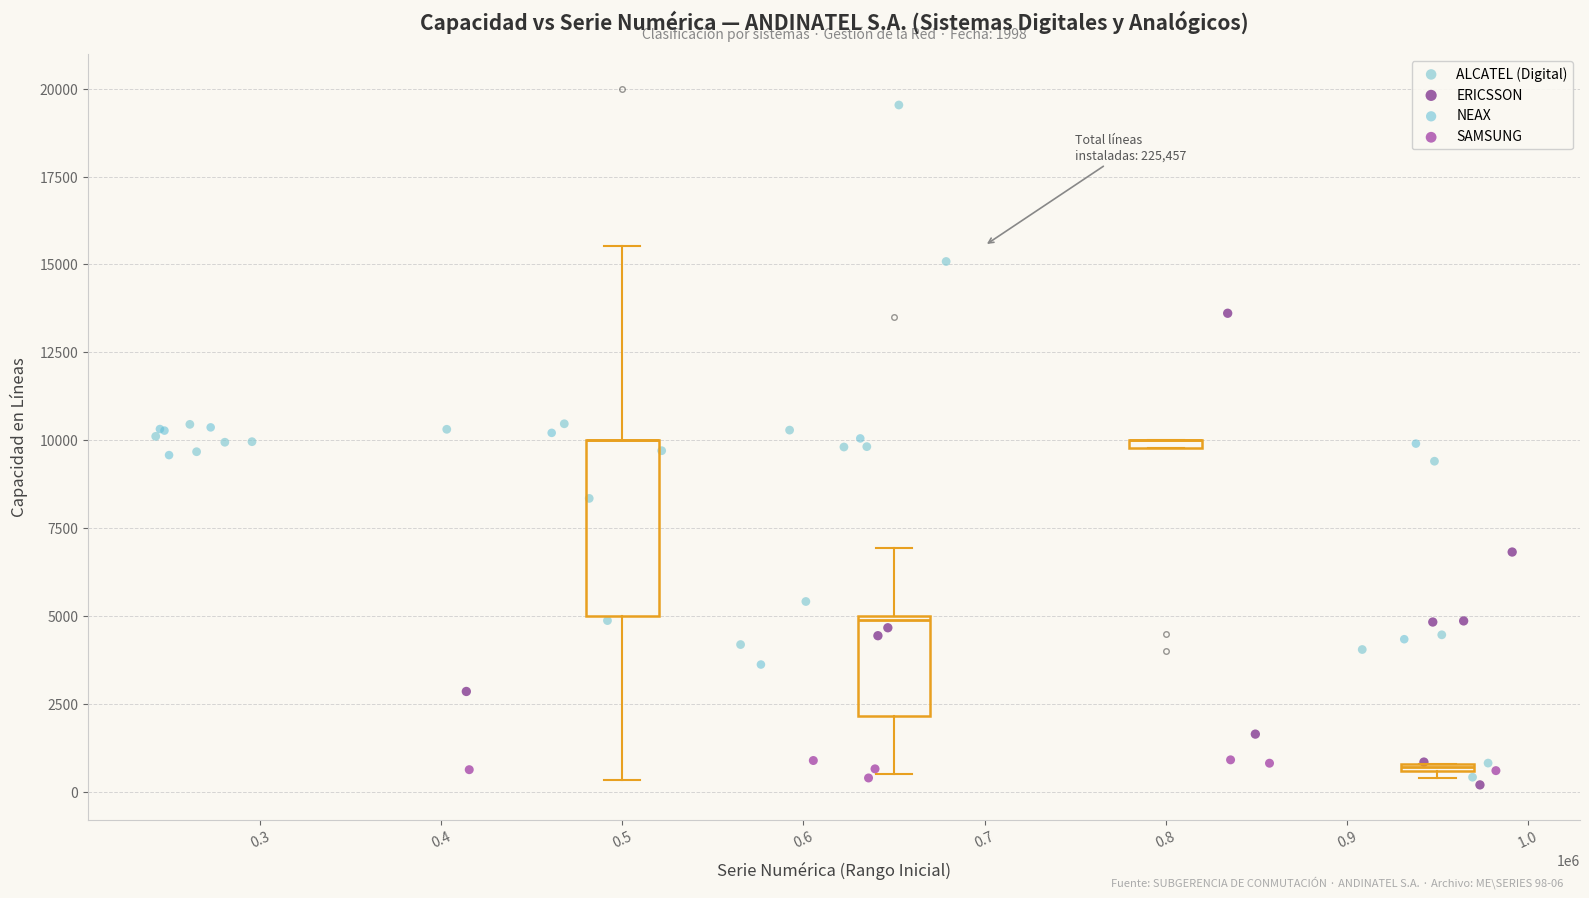

Which series has the widest spread of Y values?

ALCATEL (Digital)